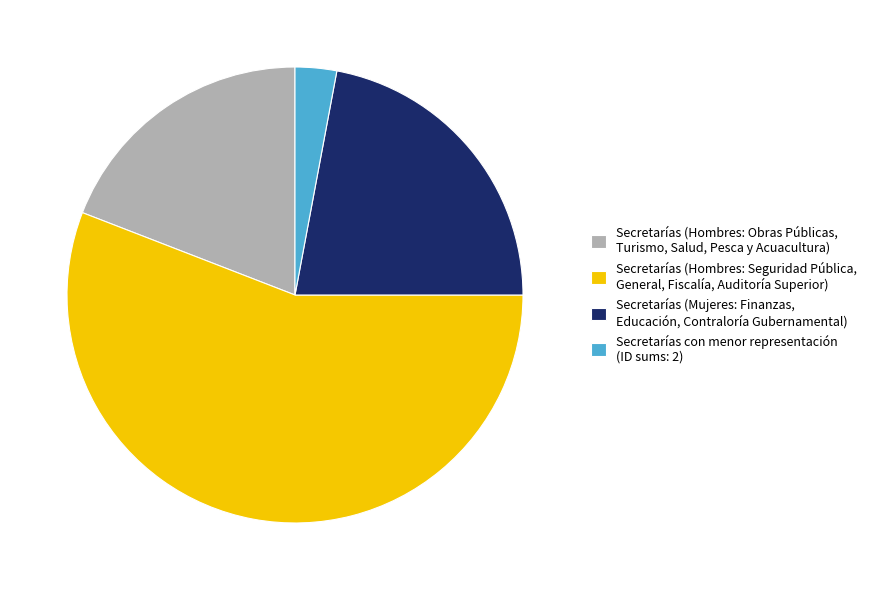

Which category has the biggest portion of the pie?

Secretarías (Hombres: Seguridad Pública, General, Fiscalía, Auditoría Superior)